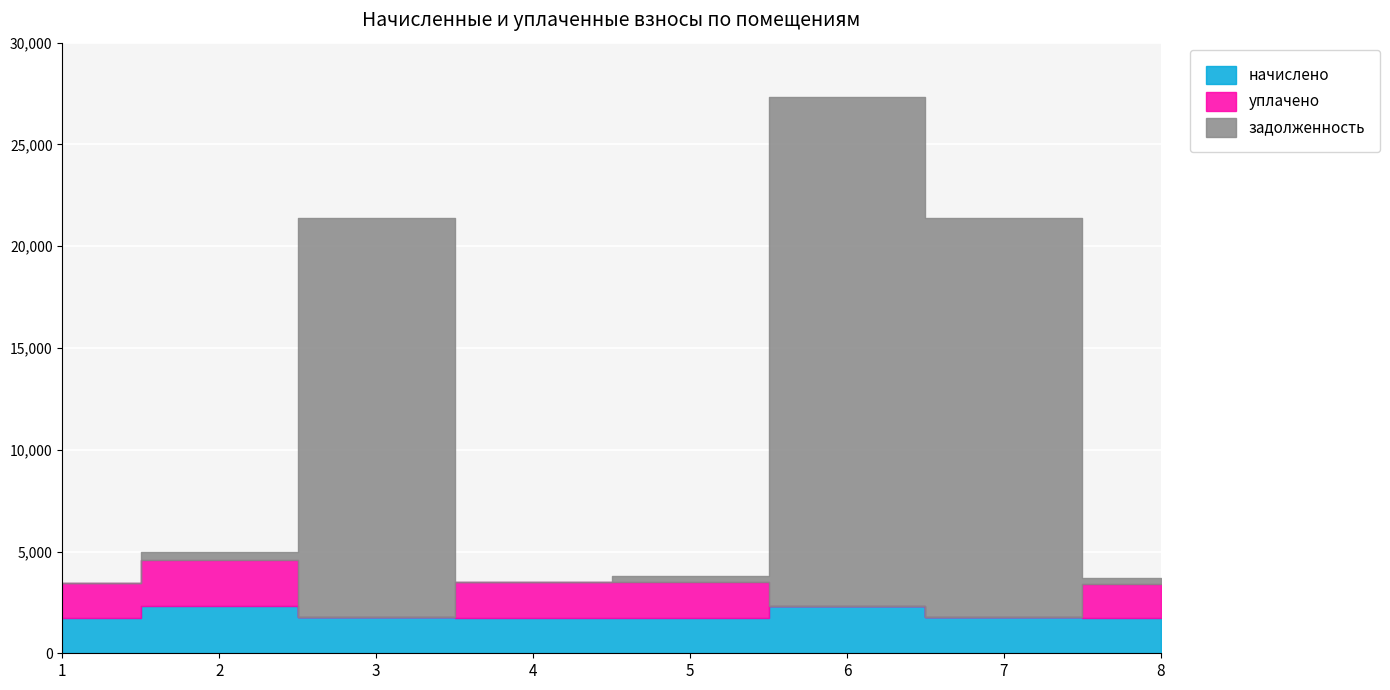

Count the number of data series in this chart.

3